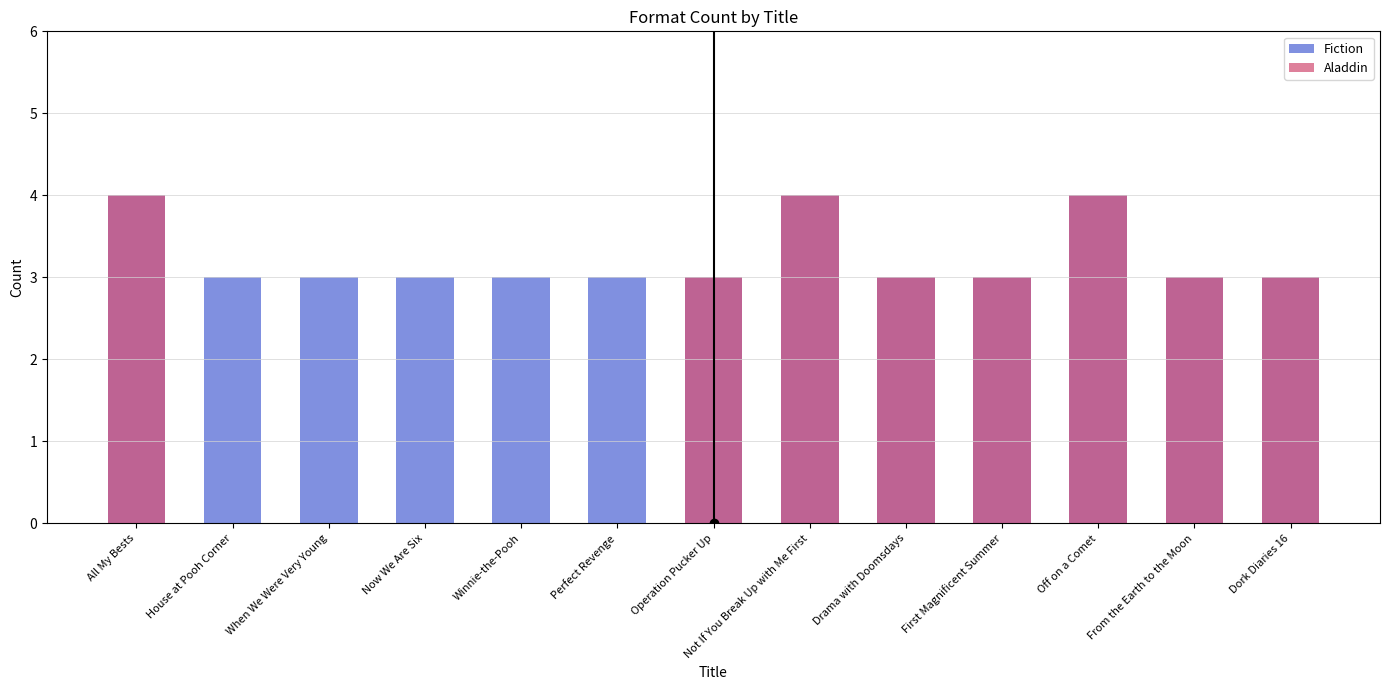

What is the difference between the highest and lowest values at When We Were Very Young?

3